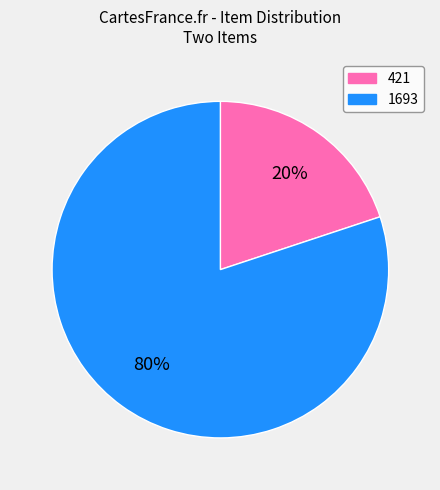

To the nearest percent, what percentage of the pie is 1693?

80%